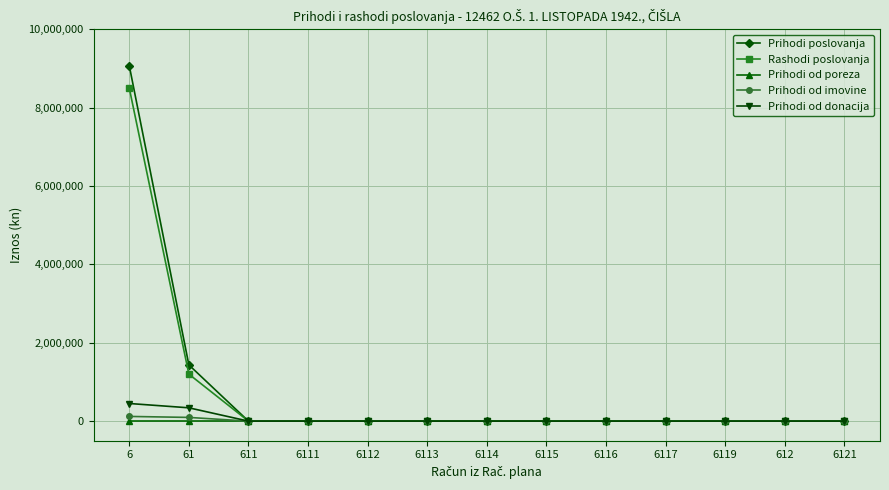

What is the highest value of the Prihodi od donacija series?

450000.0